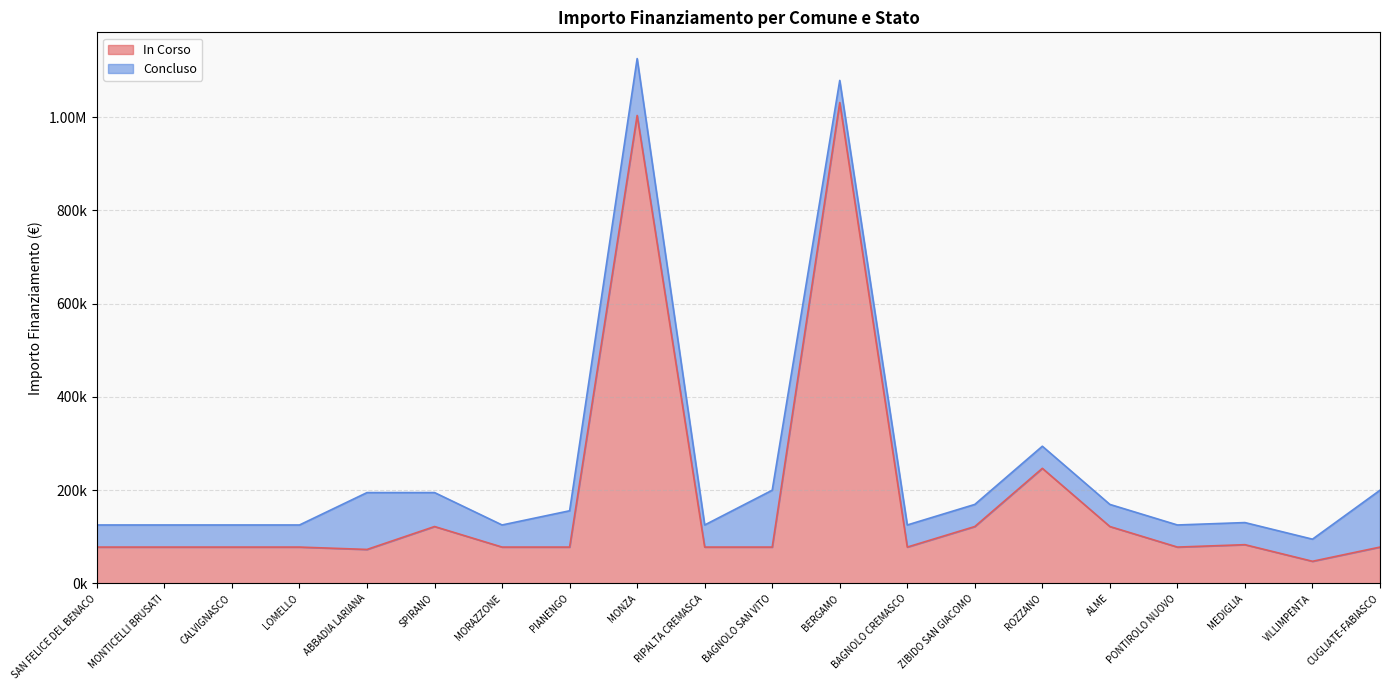

Reading right to left, what are all the values shown in this chart?

77897	47427	83044	77897	121992	246824	121992	77897	1031574	77897	77897	1003880	77897	77897	121992	72828	77897	77897	77897	77897